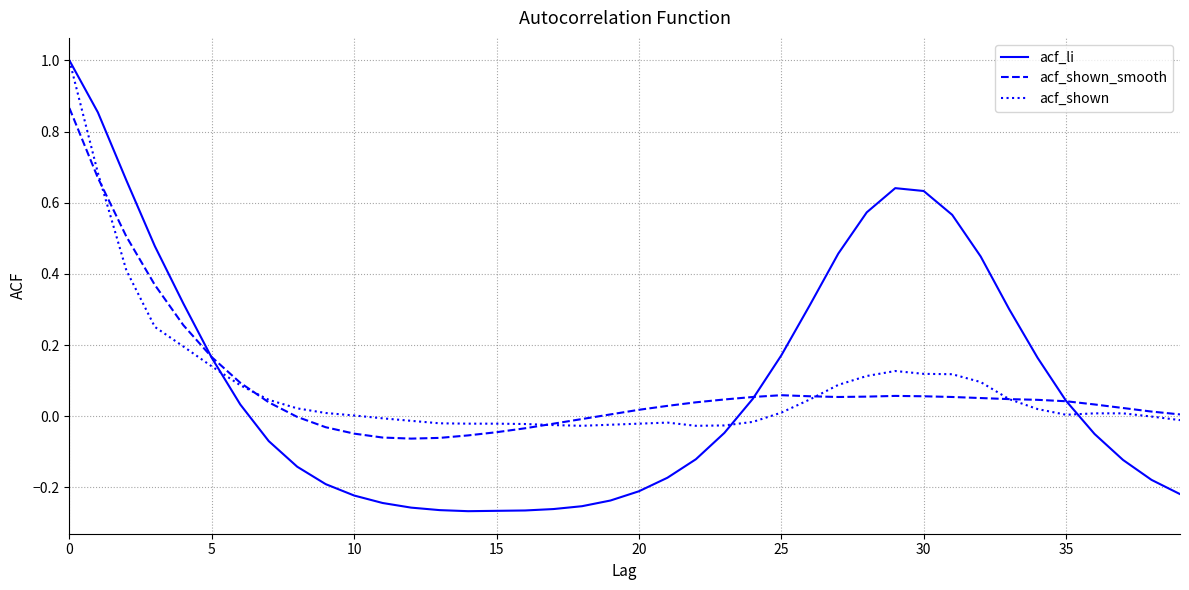

Which series has the widest spread of values?

acf_li